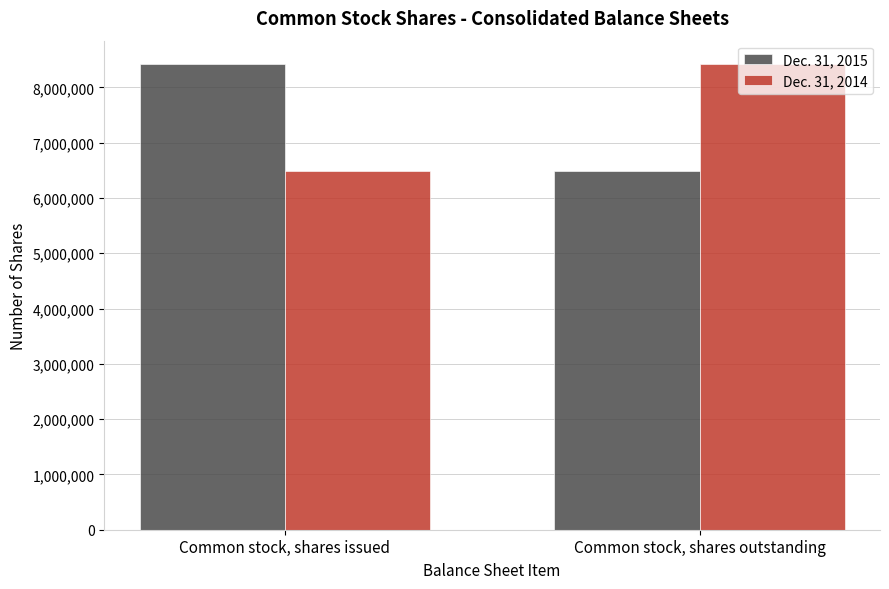

What is the total value across all series at Common stock, shares issued?

14917263